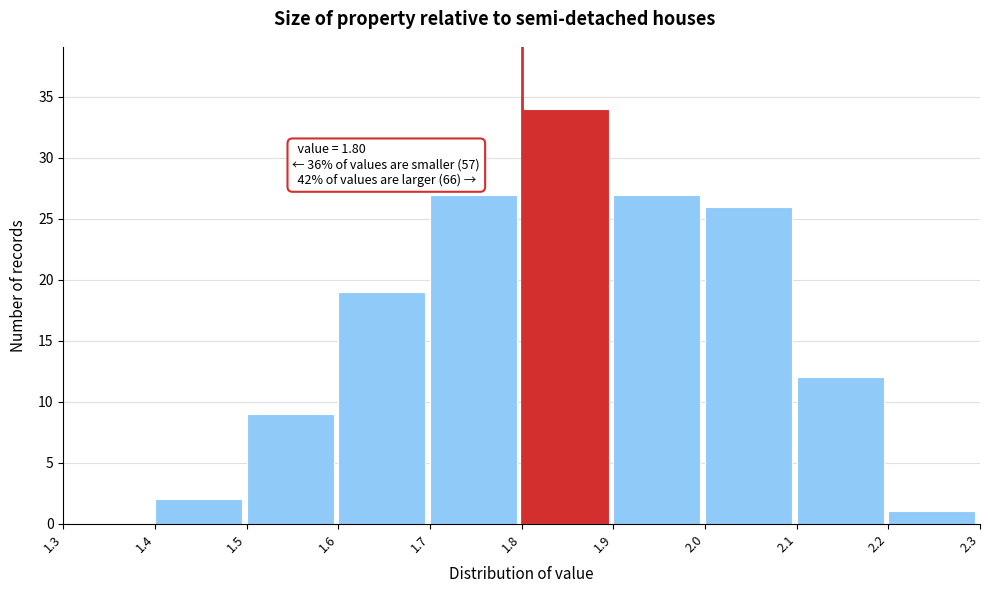

Which range on the x-axis has the tallest bar?

1.8 to 1.9